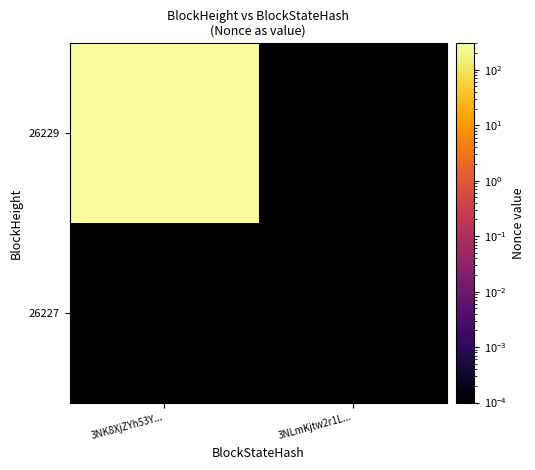

Reading left to right, extract all data points from this chart.

26227: 3NK8XjZYh53Y...=0.0	3NLmKjtw2r1L...=0.0
26229: 3NK8XjZYh53Y...=255.0	3NLmKjtw2r1L...=0.0